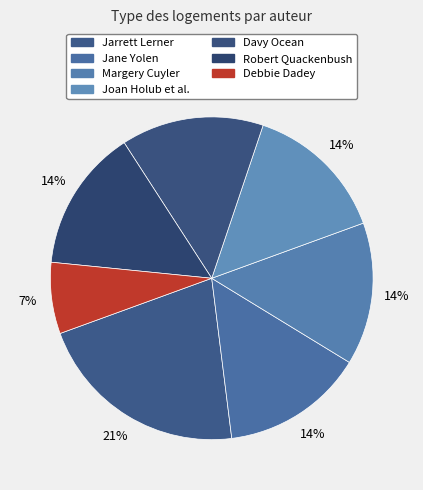

Count the number of slices in the pie.

7